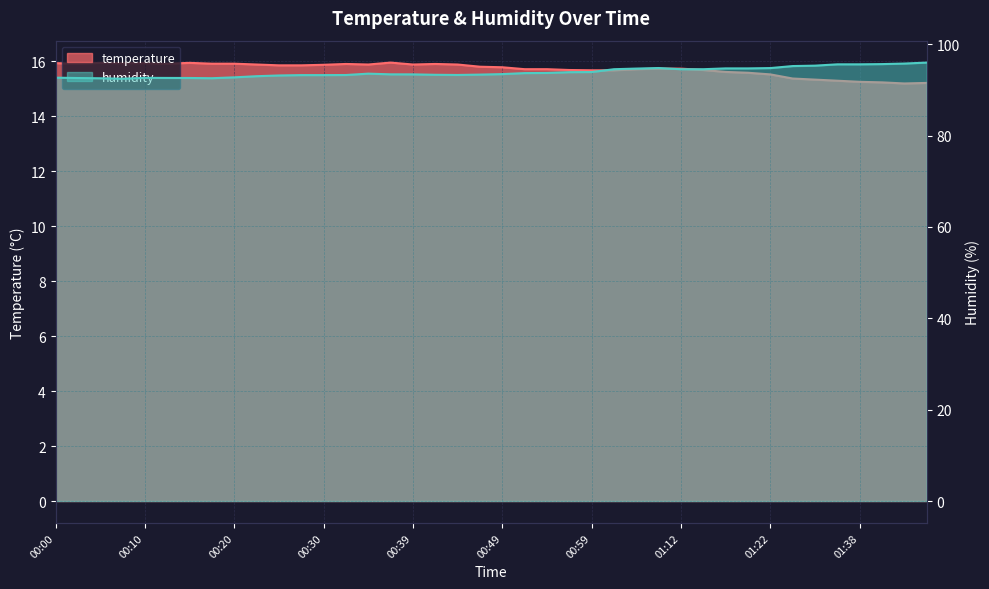

What is the label of the 8th point from the left?

00:18